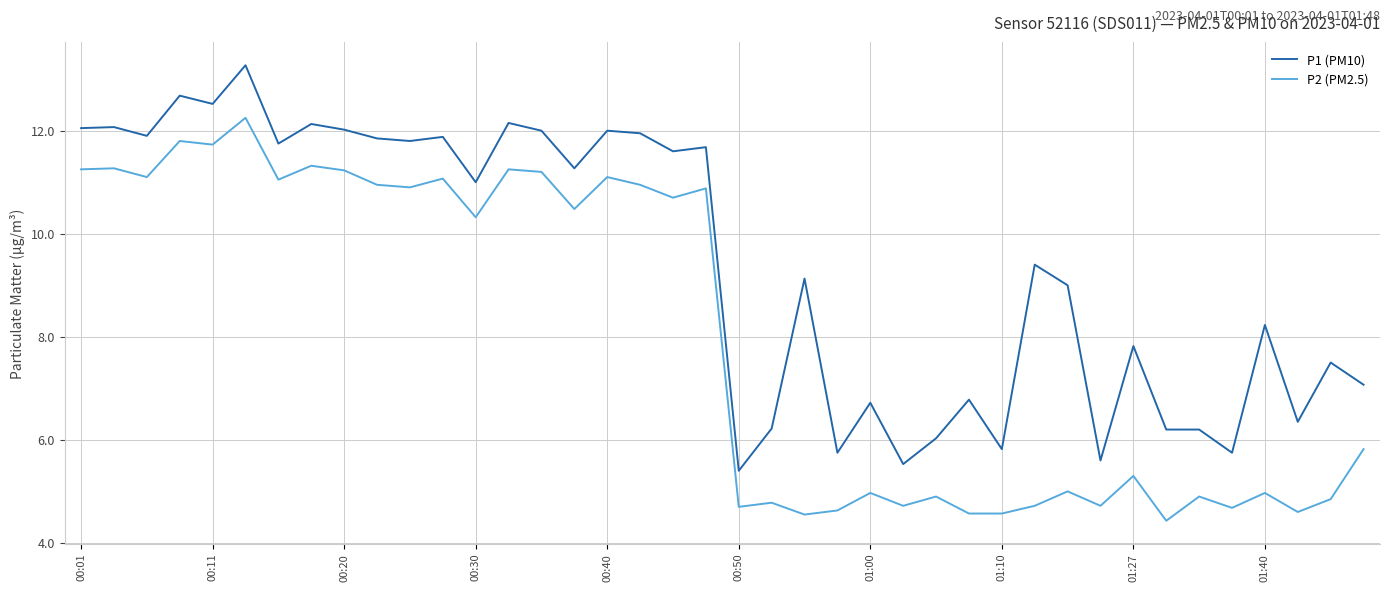

What is the minimum value shown in the chart?

4.4